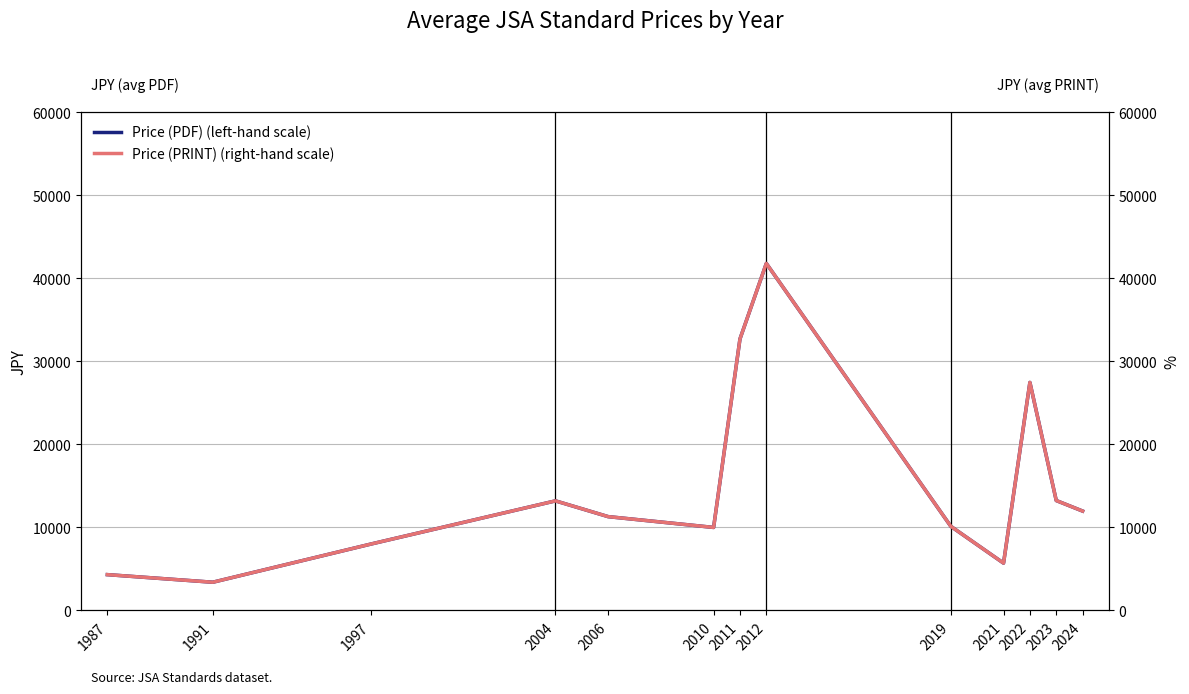

List the labels in order of Price (PRINT) (right-hand scale) value, largest first.

2012, 2011, 2022, 2023, 2004, 2024, 2006, 2019, 2010, 1997, 2021, 1987, 1991